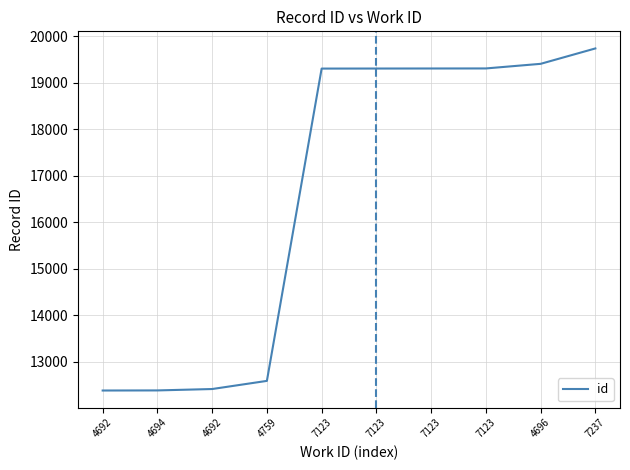

True or false: there are more than 2 points higher than both neighbors.

False